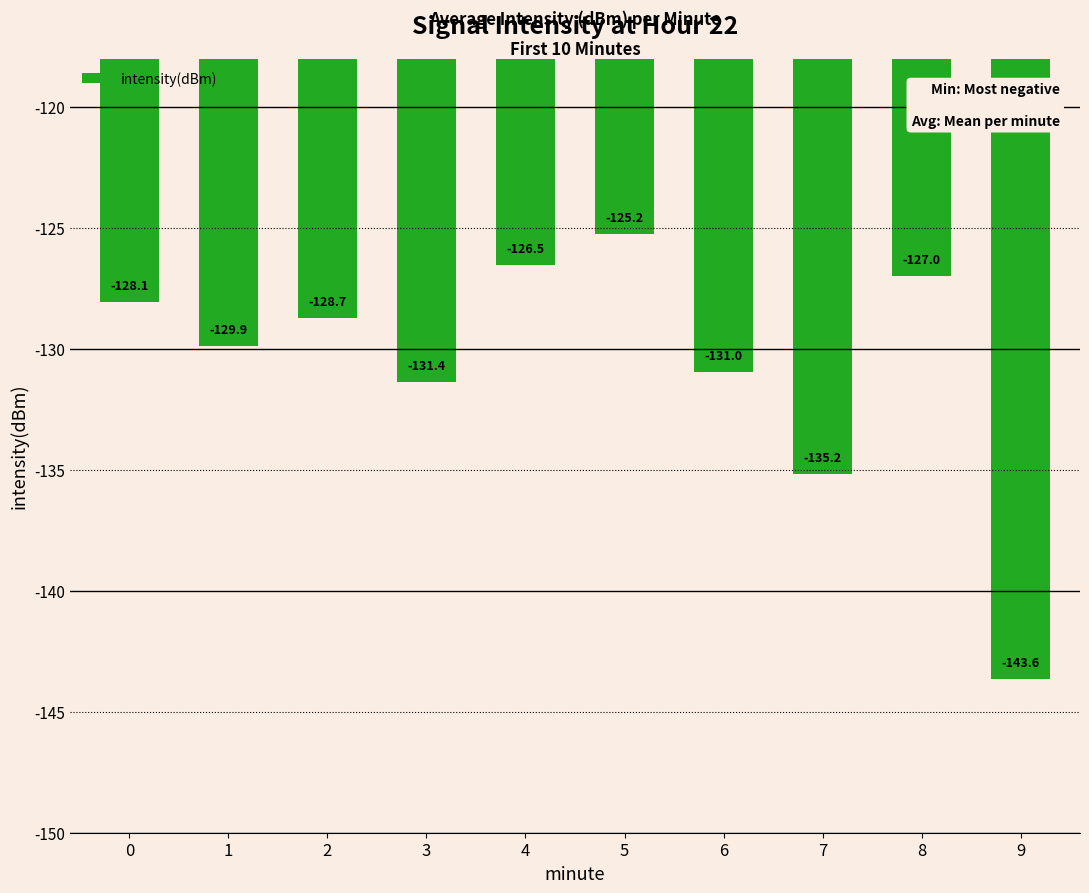

At which category does the chart reach its minimum across all series?

9